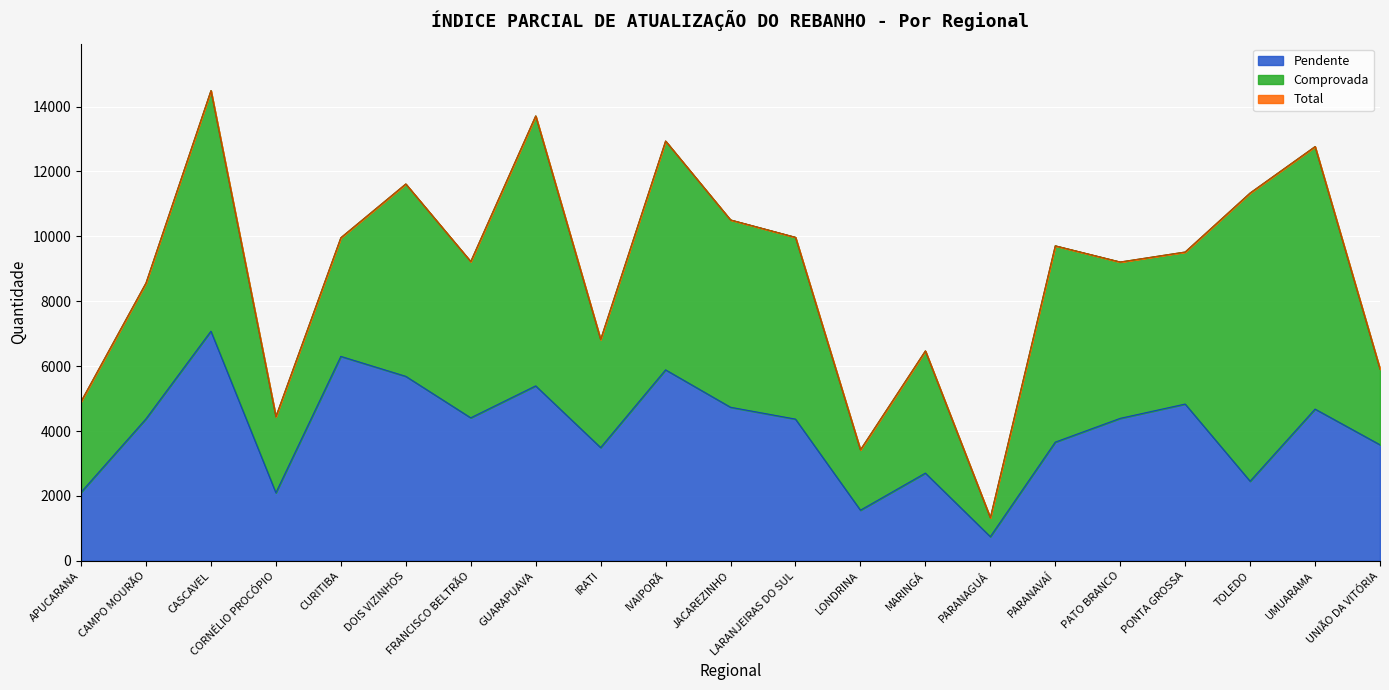

True or false: Pendente has a value of 4831 at PONTA GROSSA.

True